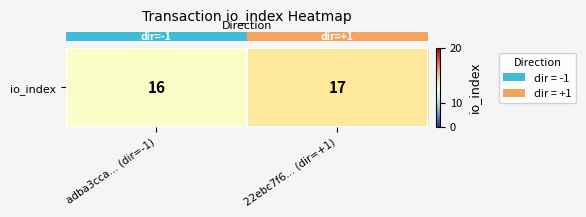

Count the values in the range 16 to 17.

2